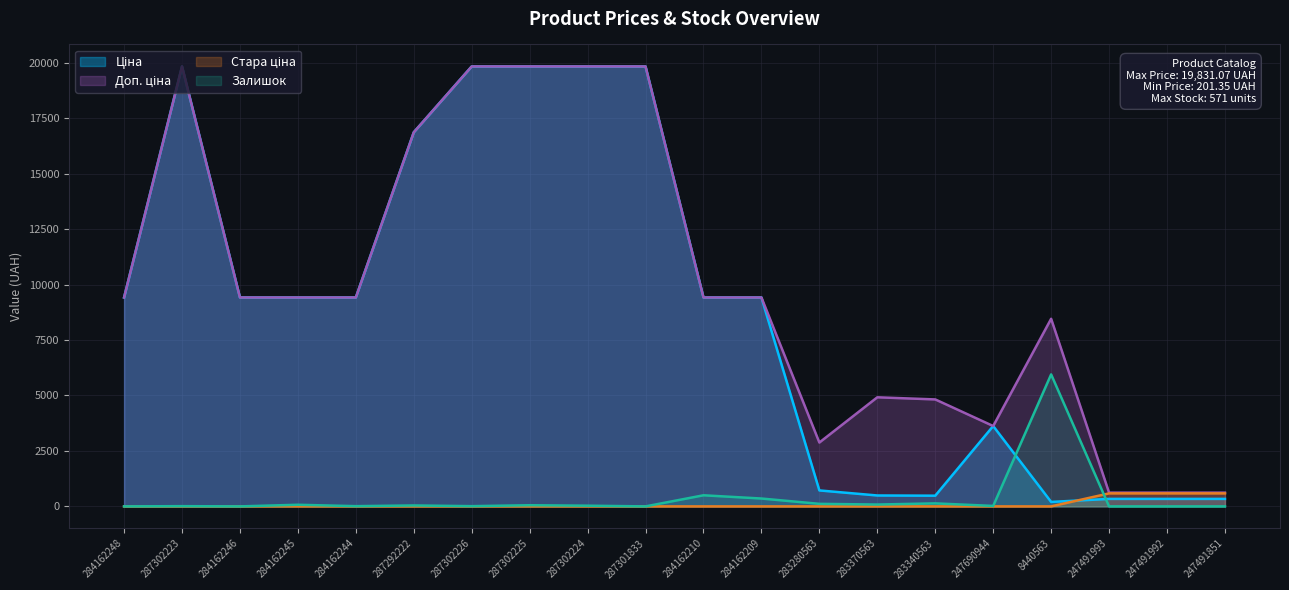

Where do Ціна and Стара ціна first cross each other?

8440563 and 247491993